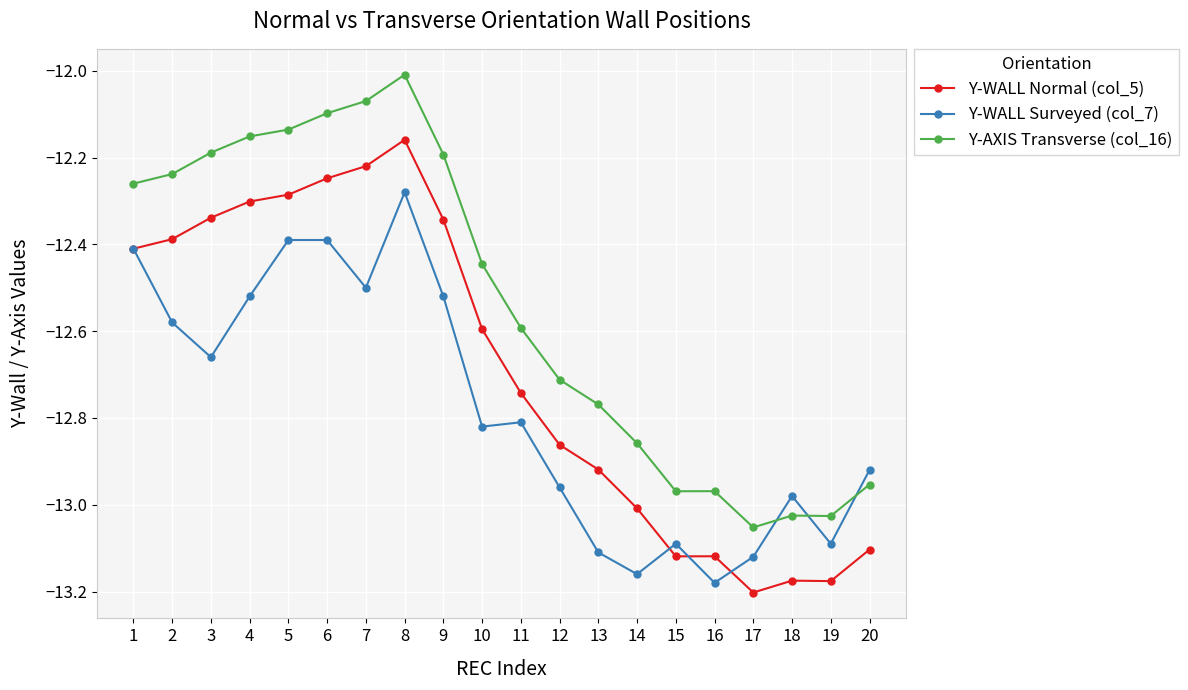

At which category is the sum across all series the highest?

8